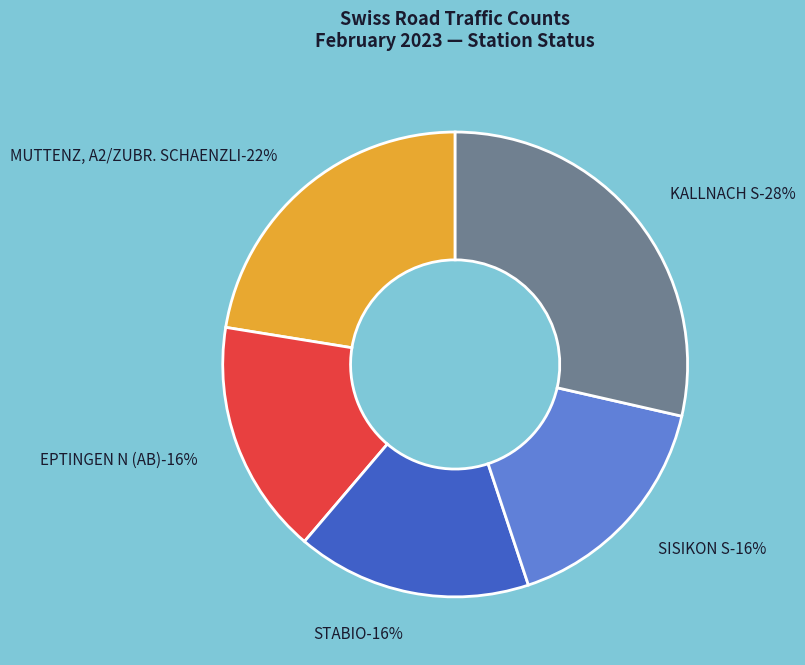

To the nearest percent, what is the difference between the largest and smallest slice percentages?

12%